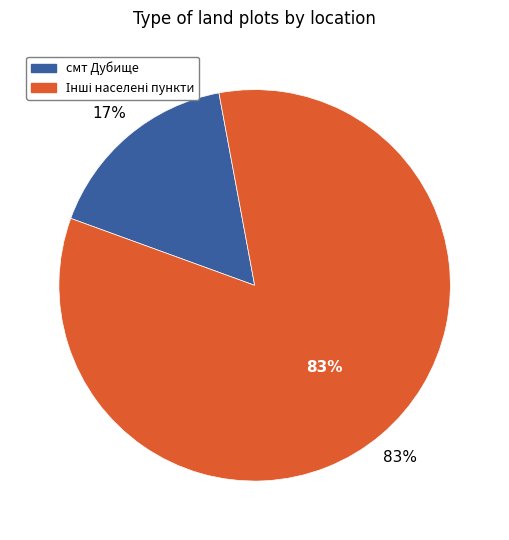

Is there any slice that represents more than half of the pie?

No